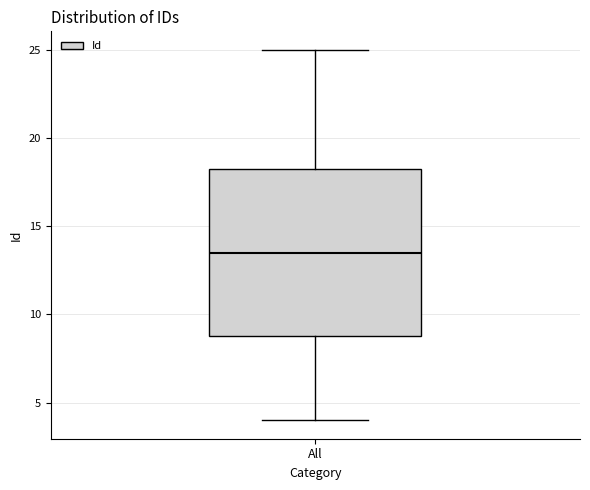

Read this box plot against the y-axis: the position of the median line, the range covered by the box, and the ends of both whiskers. The values are not printed on the chart, so give them approximately, as read against the axis.

median 13.5, box 9.0 to 18.5, whiskers 4.0 to 25.0